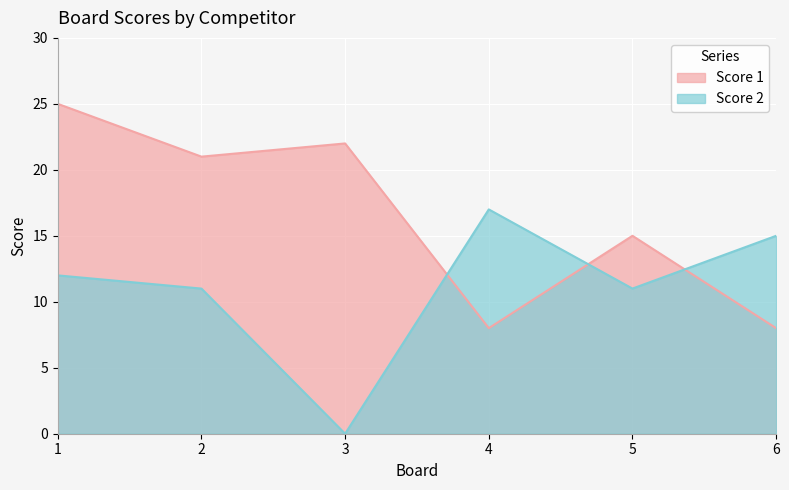

How many data points in Score 1 are above 21?

2